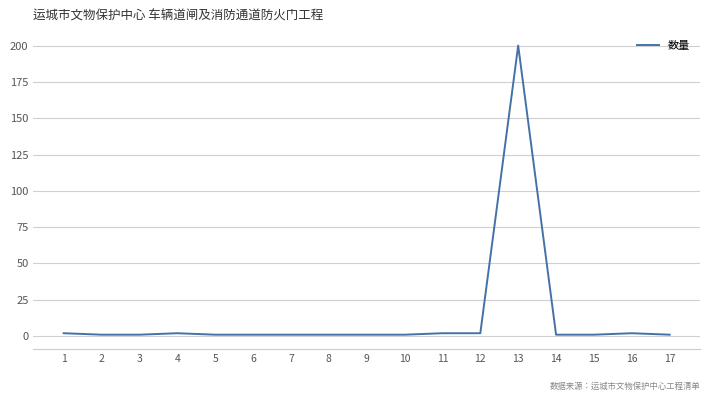

What is the greatest value displayed?

200